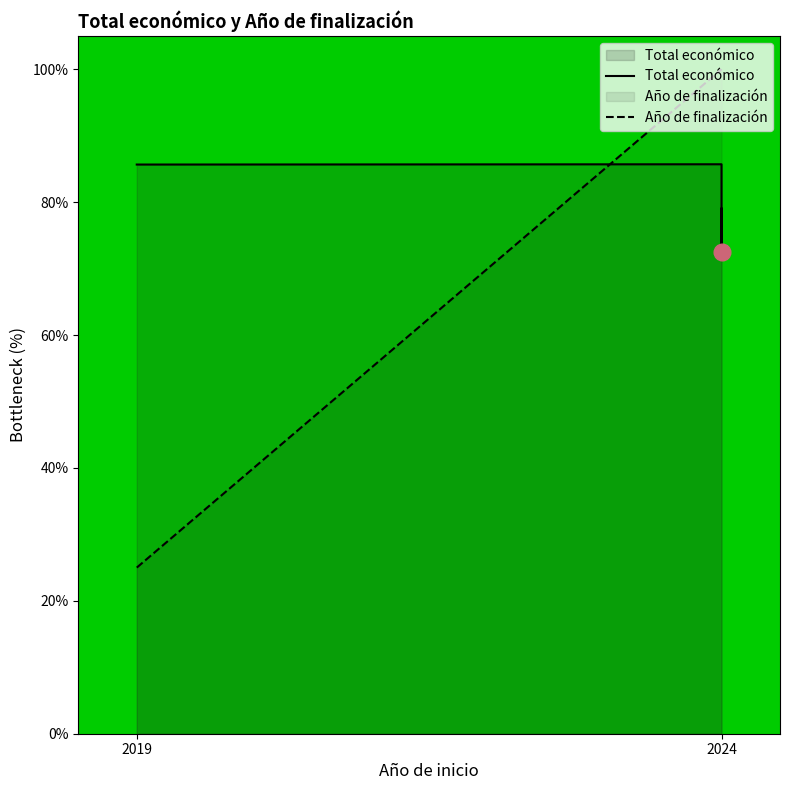

Which series has the largest range (max minus min)?

Año de finalización